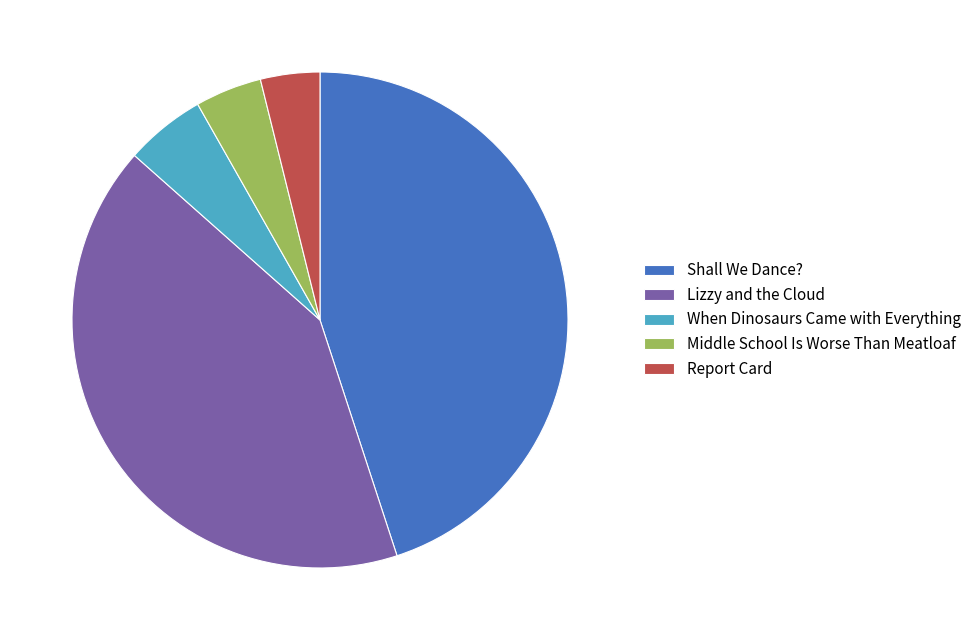

Between Shall We Dance? and Lizzy and the Cloud, which is larger?

Shall We Dance?